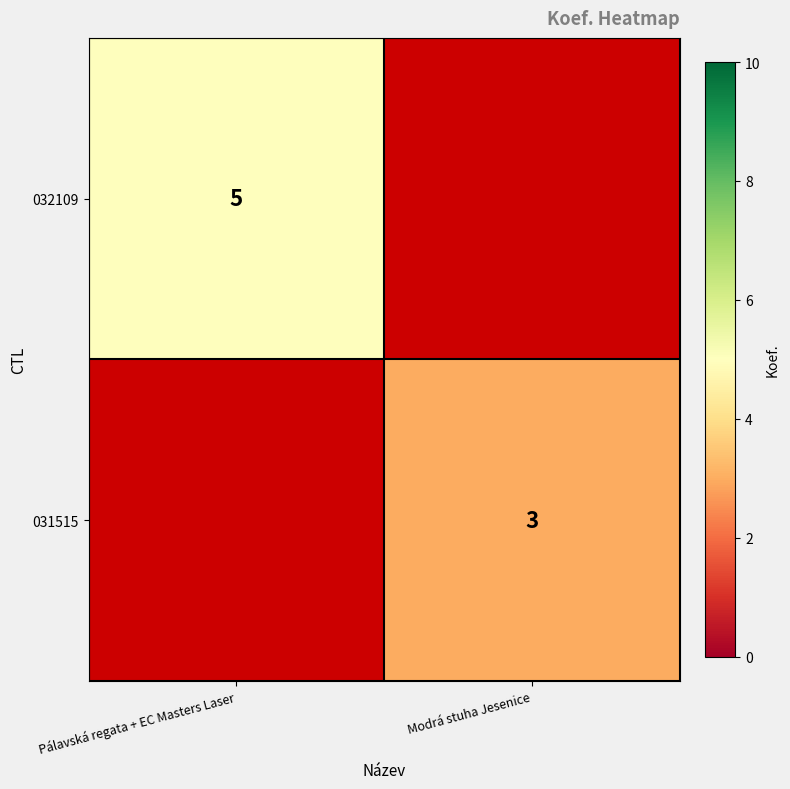

Is the value of 031515 at Modrá stuha Jesenice greater than the value of 032109 at Pálavská regata + EC Masters Laser?

No